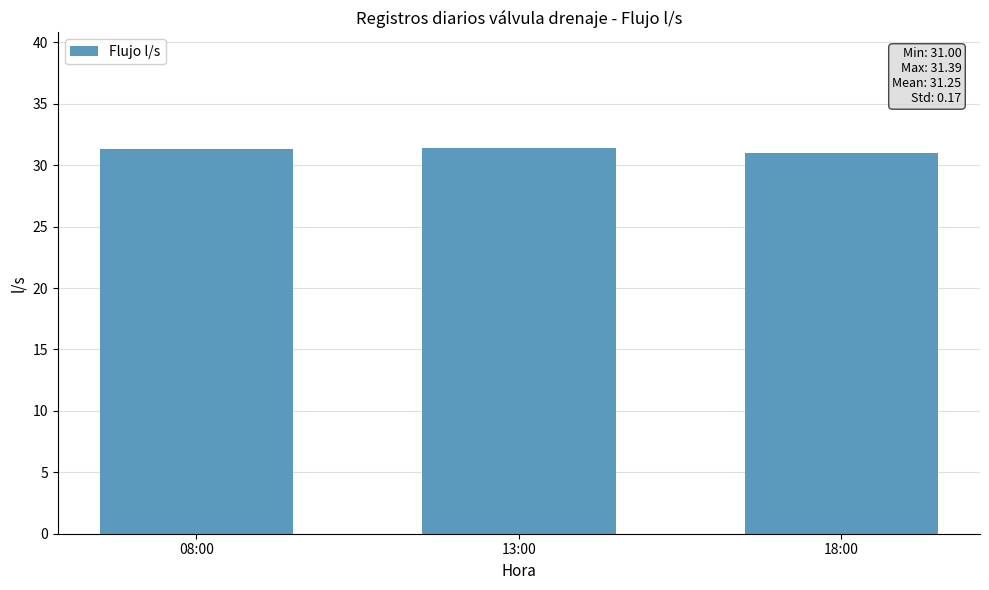

What is the greatest value displayed?

31.4